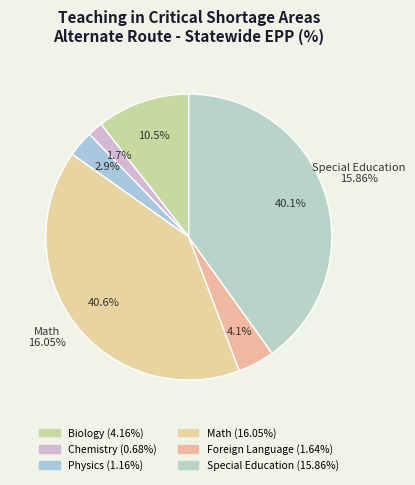

To the nearest percent, what portion does Physics represent?

3%